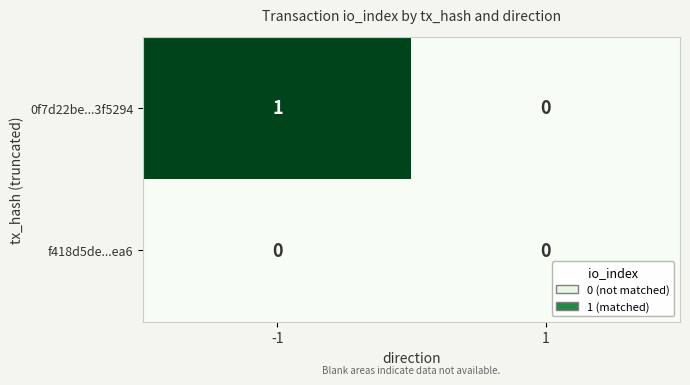

Which series has the widest spread of values?

0f7d22be...3f5294